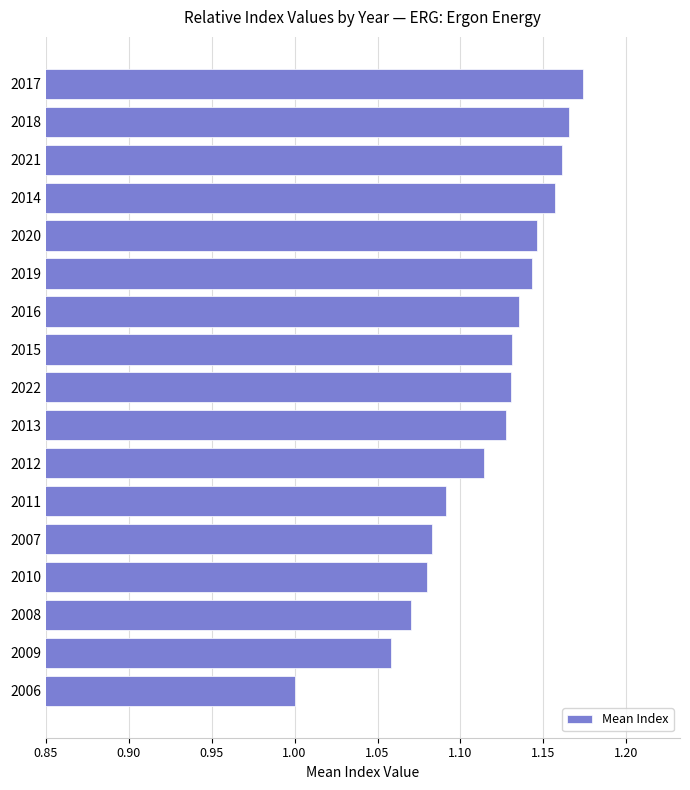

Approximately how many times larger is the value at 2009 compared to 2020?

0.9